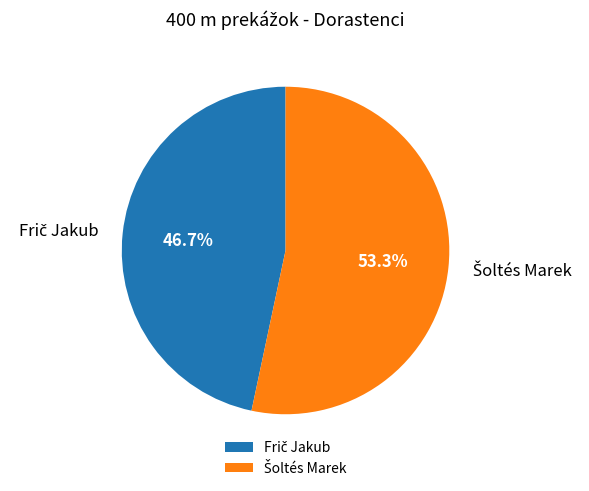

Is there any slice that represents more than half of the pie?

Yes